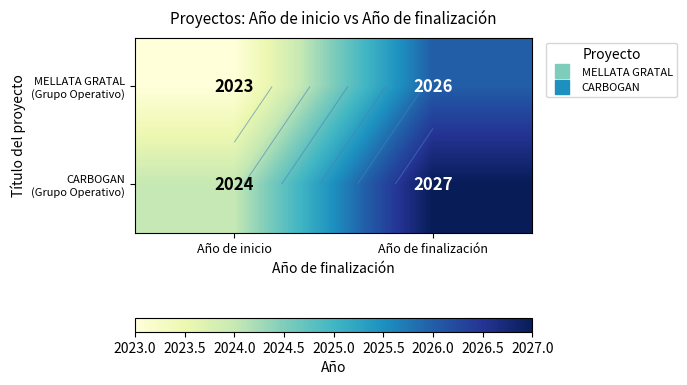

What is the approximate value of MELLATA GRATAL (Grupo Operativo) at Año de finalización?

2026